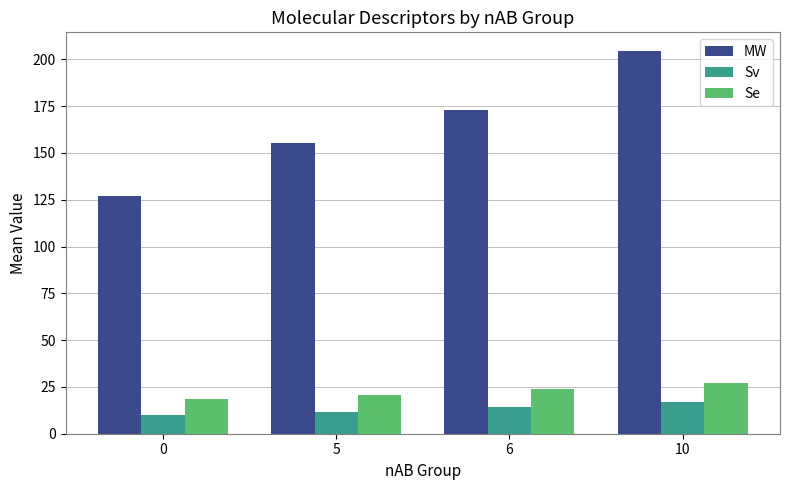

Which label corresponds to the largest value in the chart?

10